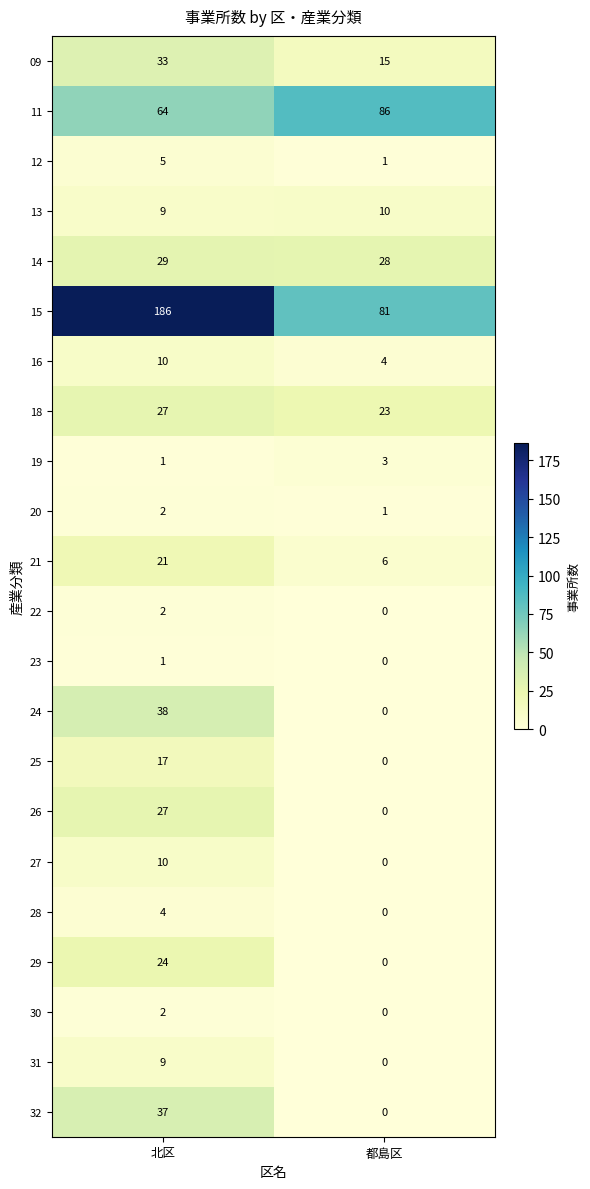

Count the number of data series in this chart.

22